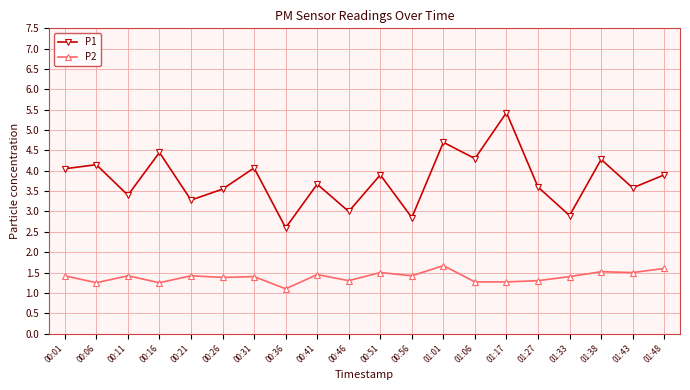

What is the average value of the P2 series?

1.4